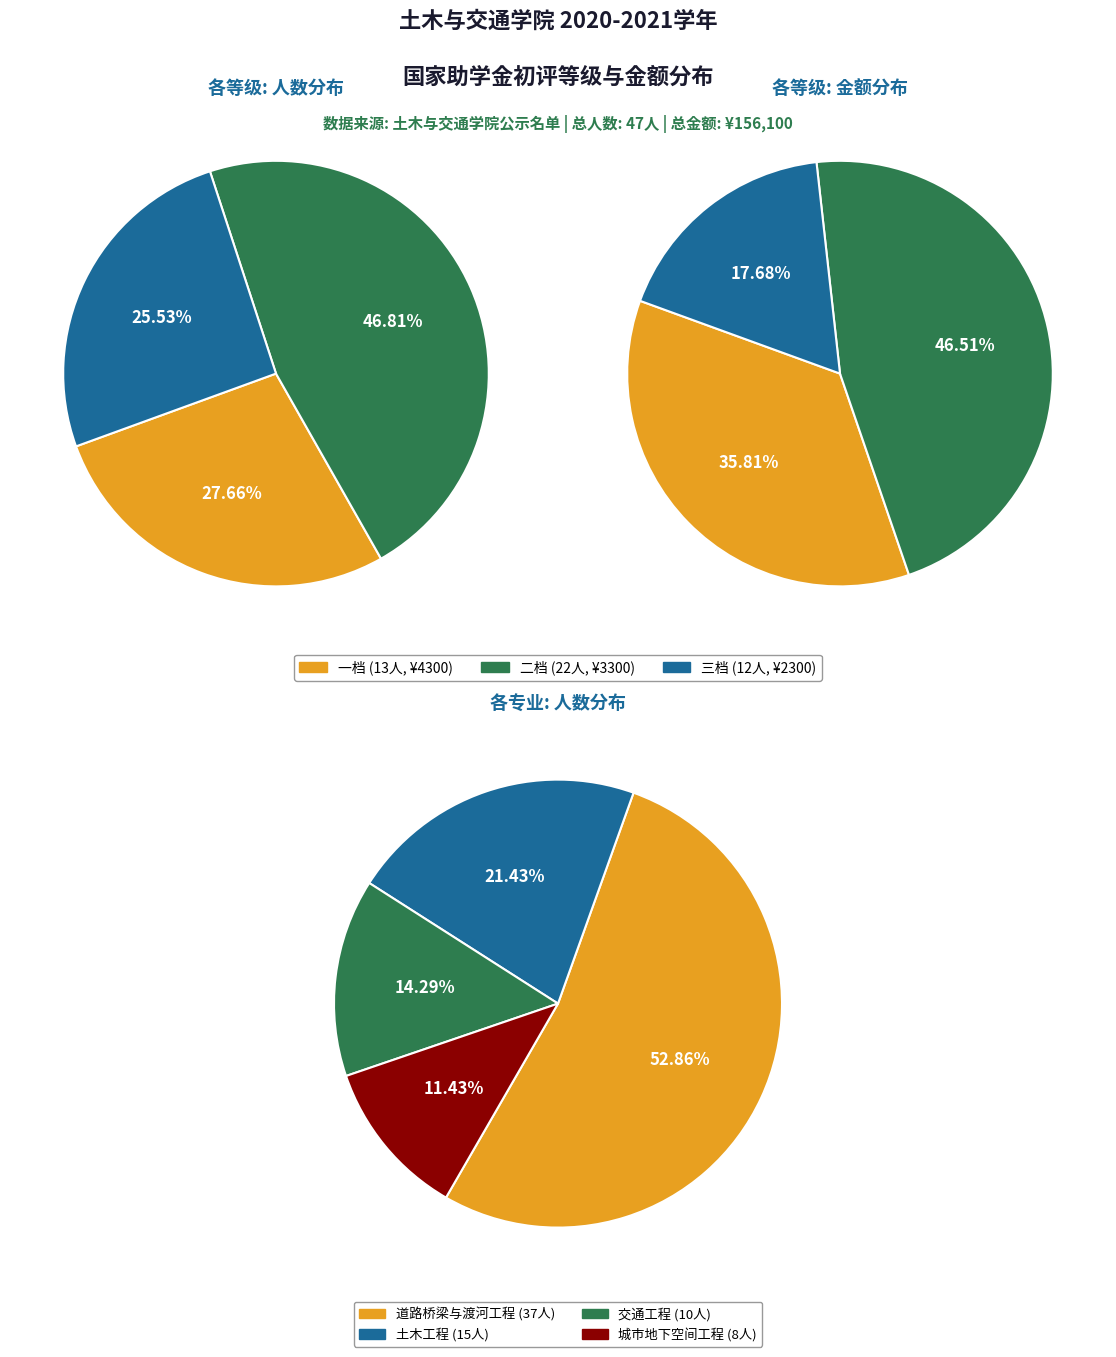

Rank the categories by value from lowest to highest.

三档, 二档, 一档